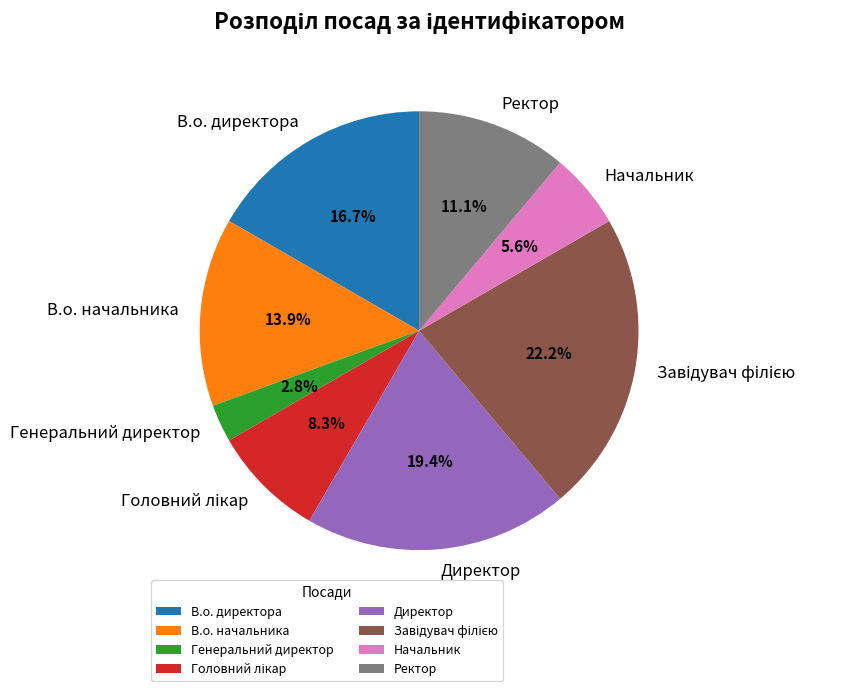

Which slice is the smallest?

Генеральний директор